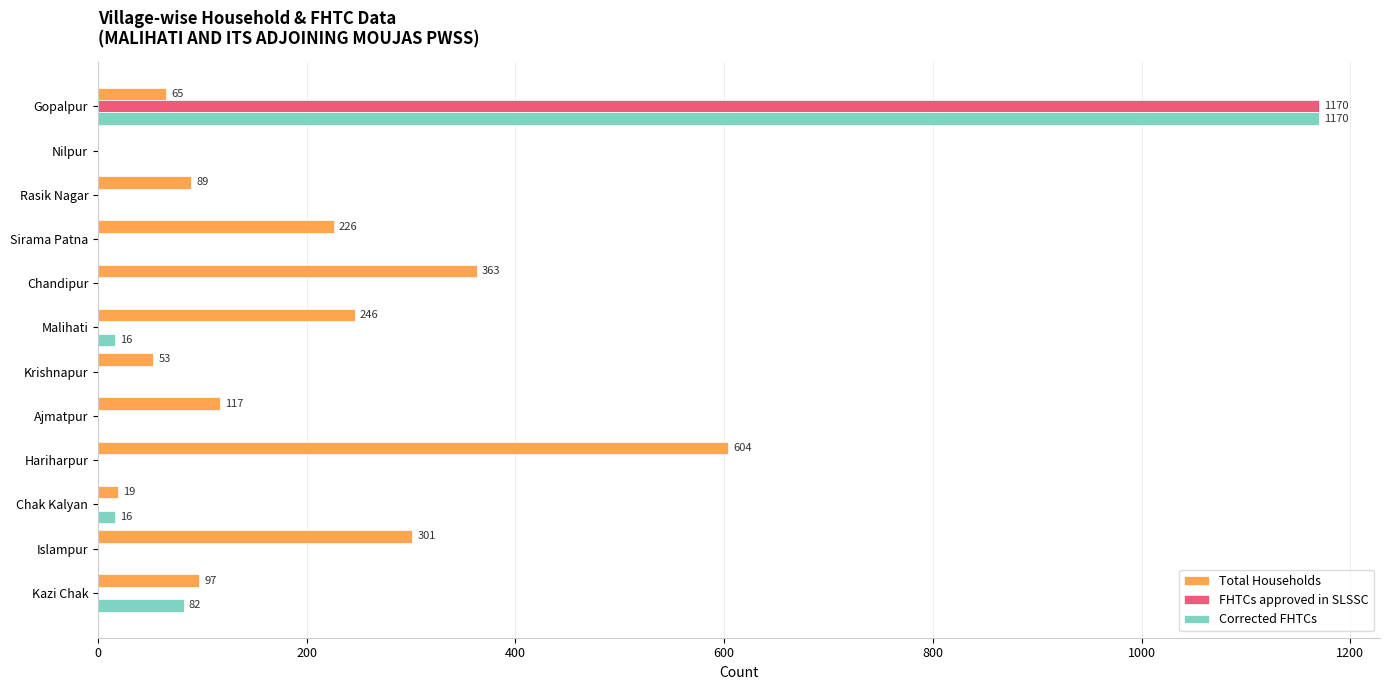

The Total Households series shows 301 at Islampur. True or false?

True